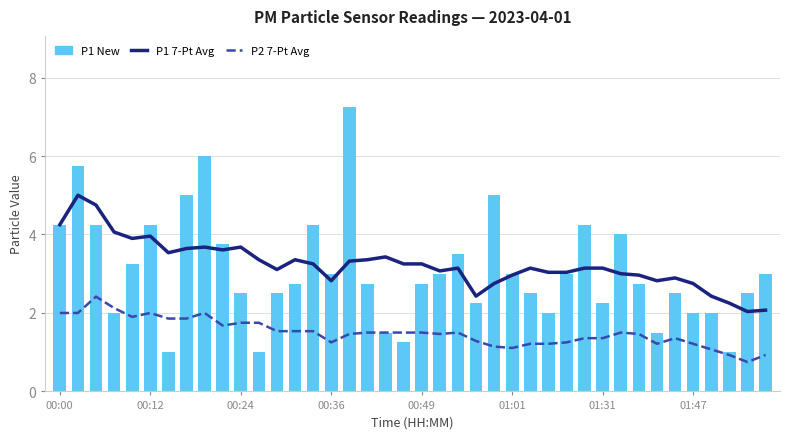

Rank the series at 29 from lowest to highest value.

P2 7-Pt Avg, P1 7-Pt Avg, P1 (New)